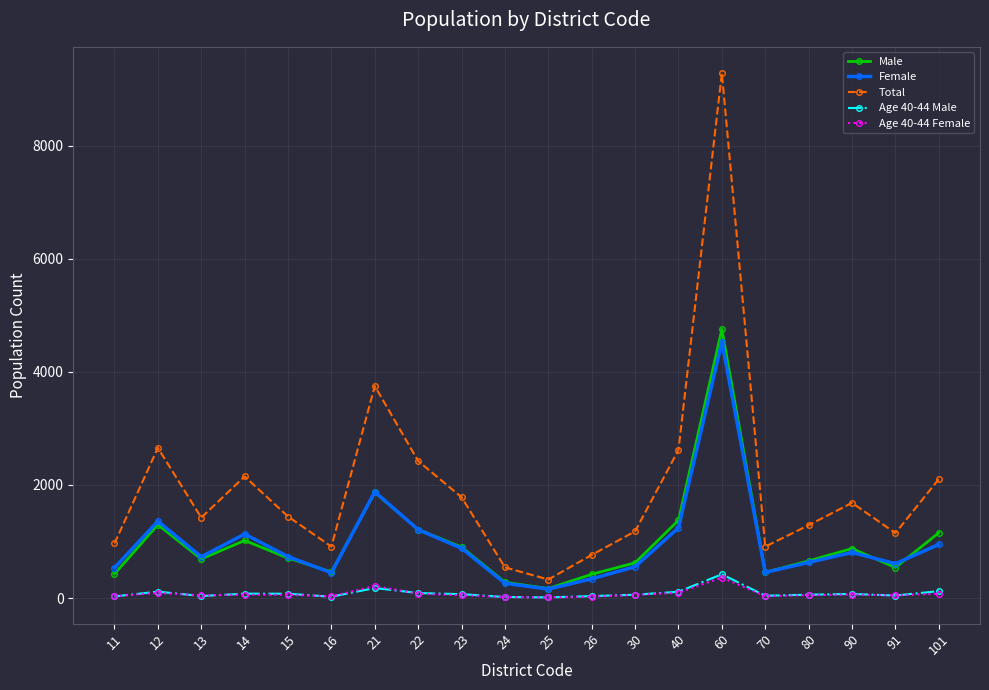

Is the value of Female at 70 greater than the value of Age 40-44 Male at 12?

Yes